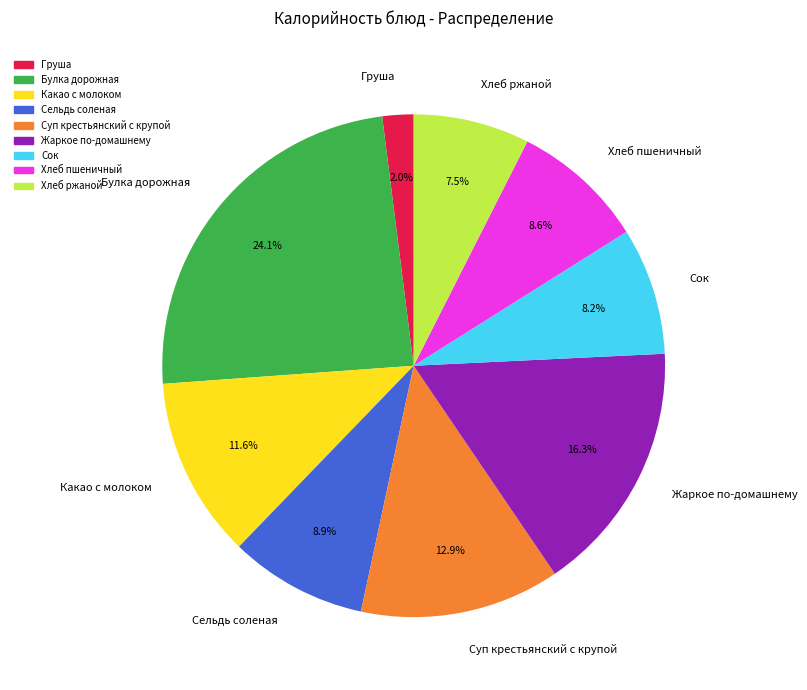

Does any single category account for the majority?

No